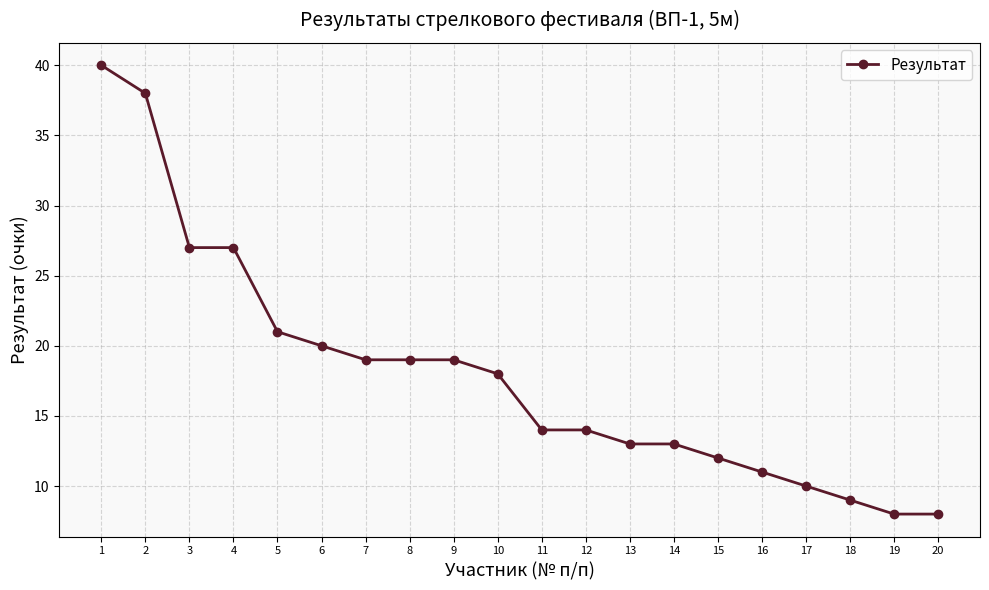

Approximately how many times larger is the value at 1 compared to 17?

4.0